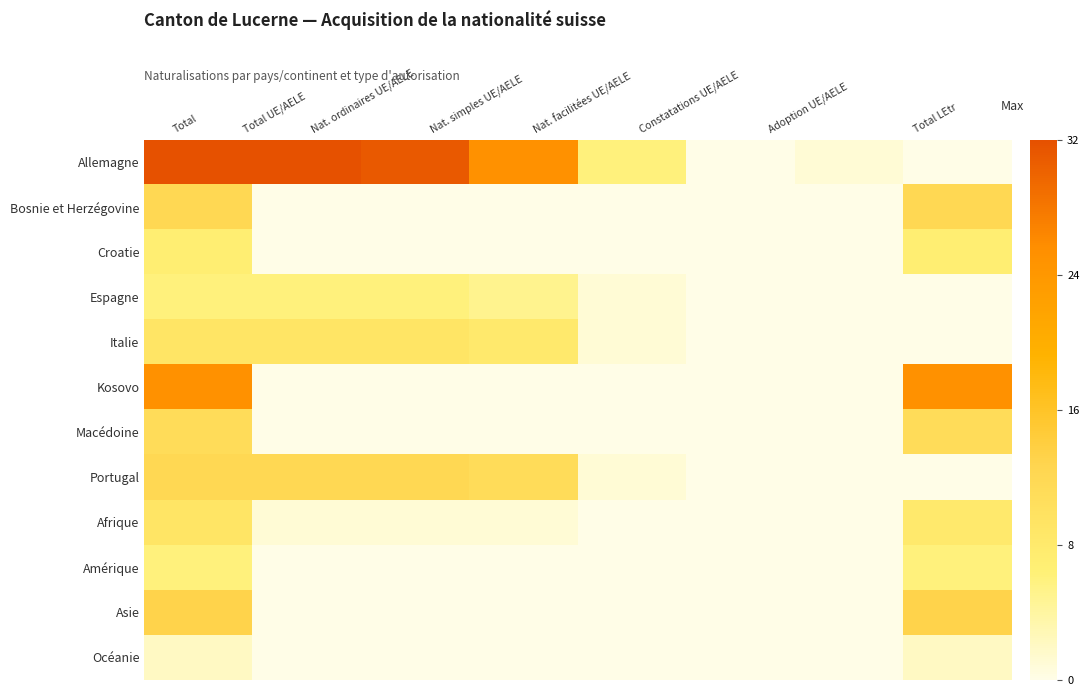

At which category is the sum across all series the highest?

Total